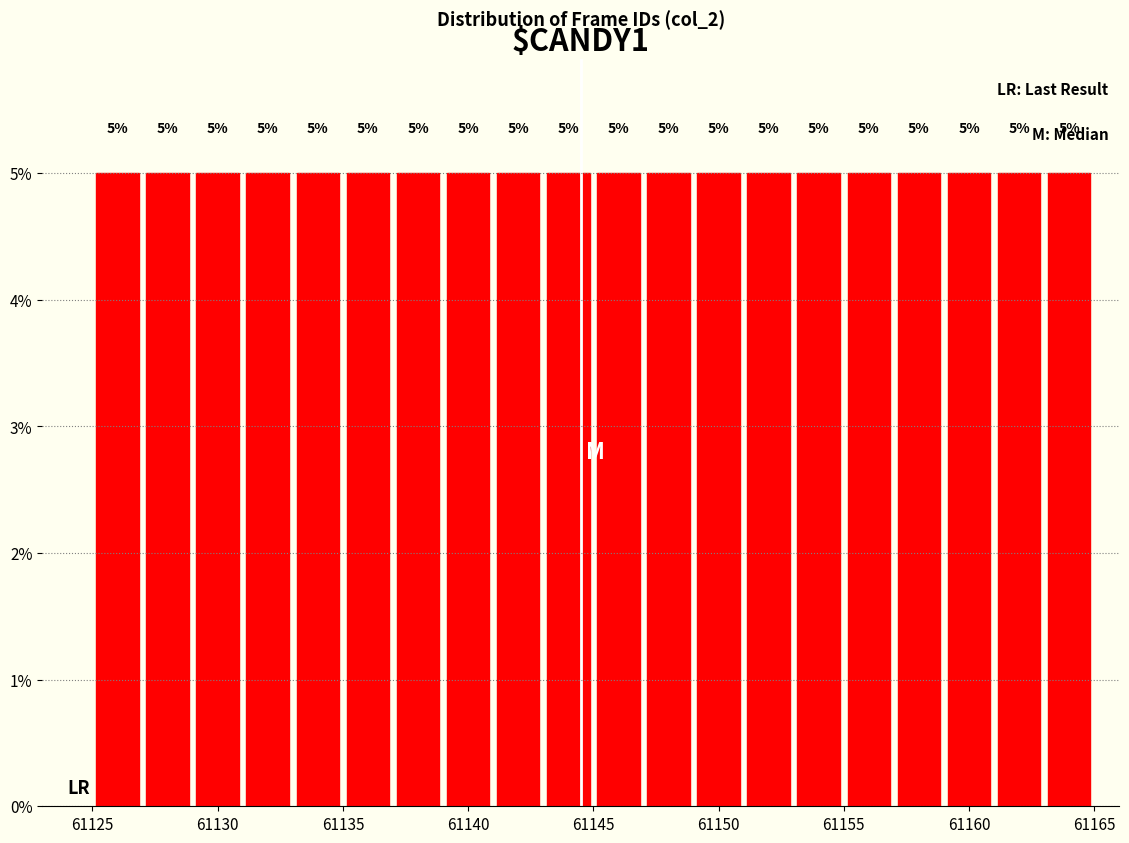

Reading left to right, list every bar in this chart as the range it spans on the x-axis followed by its height.

61125 to 61127: 5
61127 to 61129: 5
61129 to 61131: 5
61131 to 61133: 5
61133 to 61135: 5
61135 to 61137: 5
61137 to 61139: 5
61139 to 61141: 5
61141 to 61143: 5
61143 to 61145: 5
61145 to 61147: 5
61147 to 61149: 5
61149 to 61151: 5
61151 to 61153: 5
61153 to 61155: 5
61155 to 61157: 5
61157 to 61159: 5
61159 to 61161: 5
61161 to 61163: 5
61163 to 61165: 5